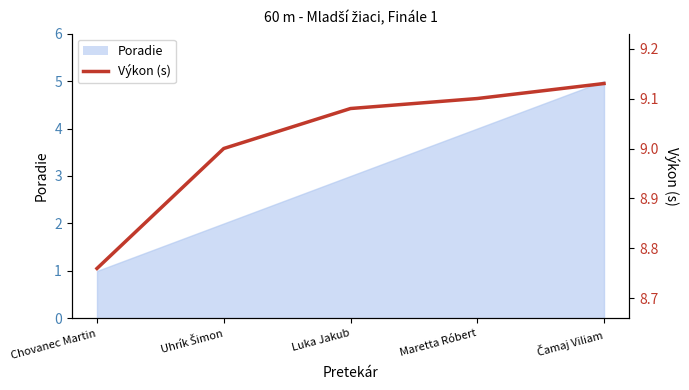

Where is the data nearest to the value 8?

Chovanec Martin